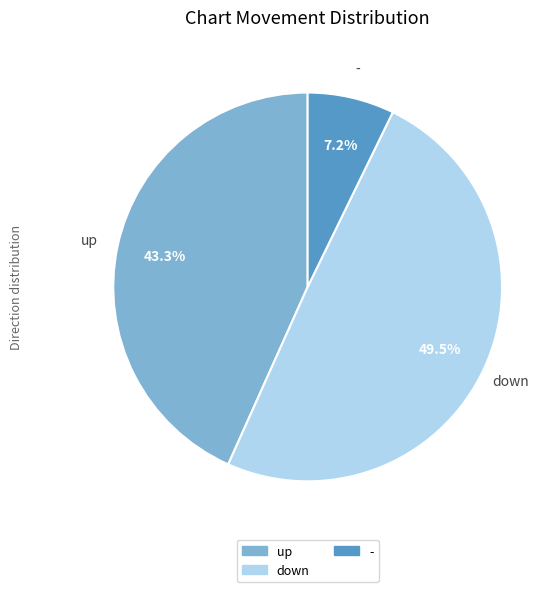

What is the total percentage of up and -?

50.5%